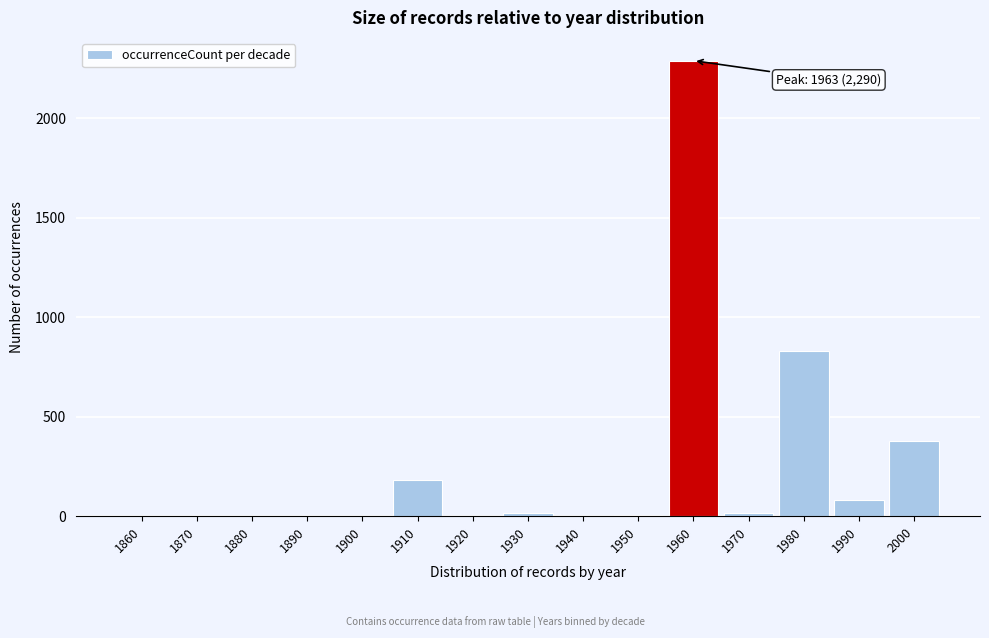

Where is the data nearest to the value 1145?

1980